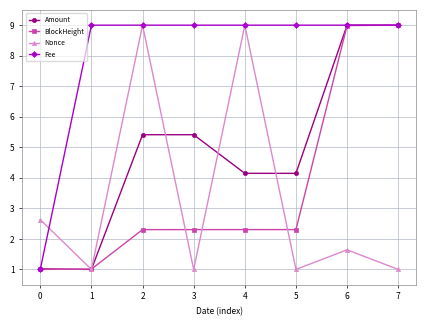

What are all the series names shown in the legend?

Amount, BlockHeight, Nonce, Fee